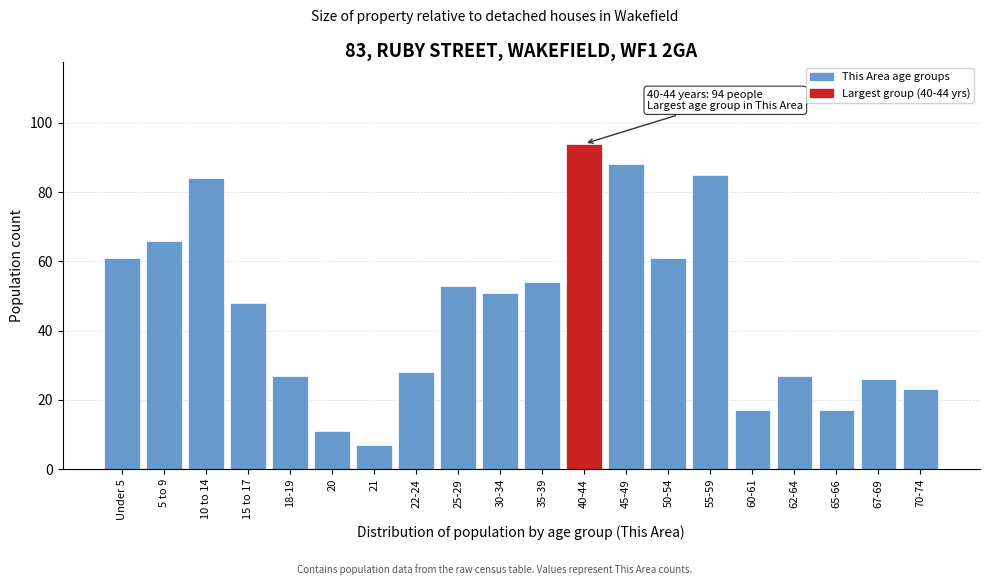

Reading left to right, list all the values displayed in this chart.

Under 5=61	5 to 9=66	10 to 14=84	15 to 17=48	18-19=27	20=11	21=7	22-24=28	25-29=53	30-34=51	35-39=54	40-44=94	45-49=88	50-54=61	55-59=85	60-61=17	62-64=27	65-66=17	67-69=26	70-74=23